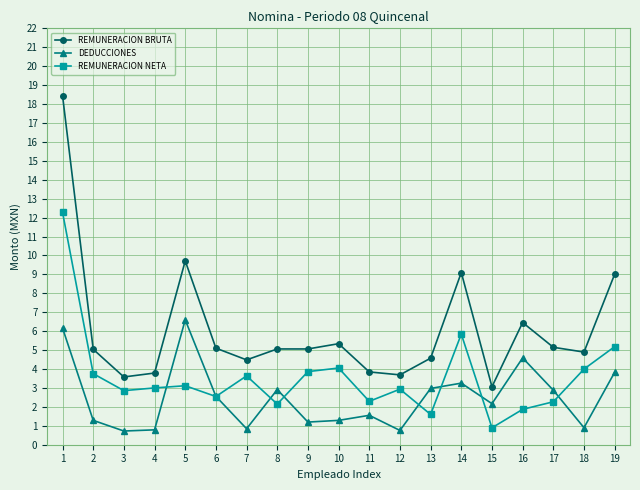

How many data points in DEDUCCIONES are less than 2?

9